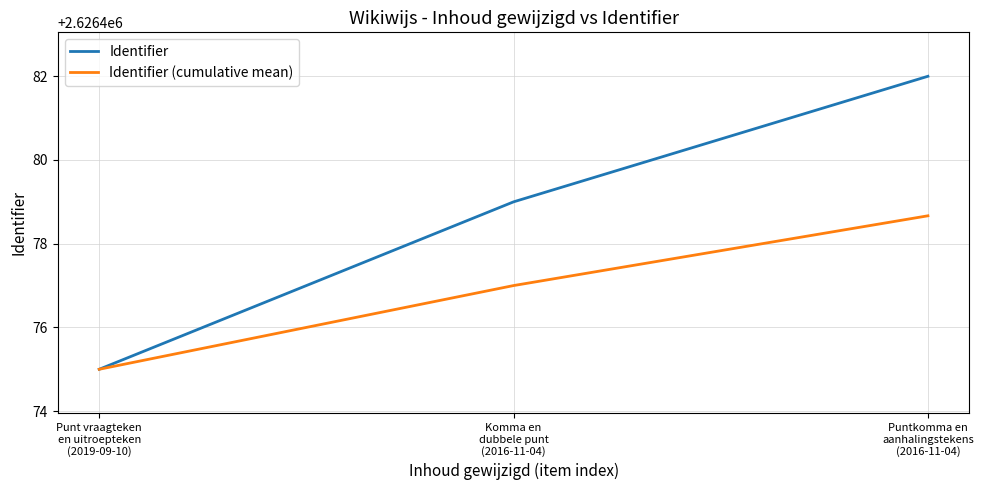

Which series has the largest range (max minus min)?

Identifier